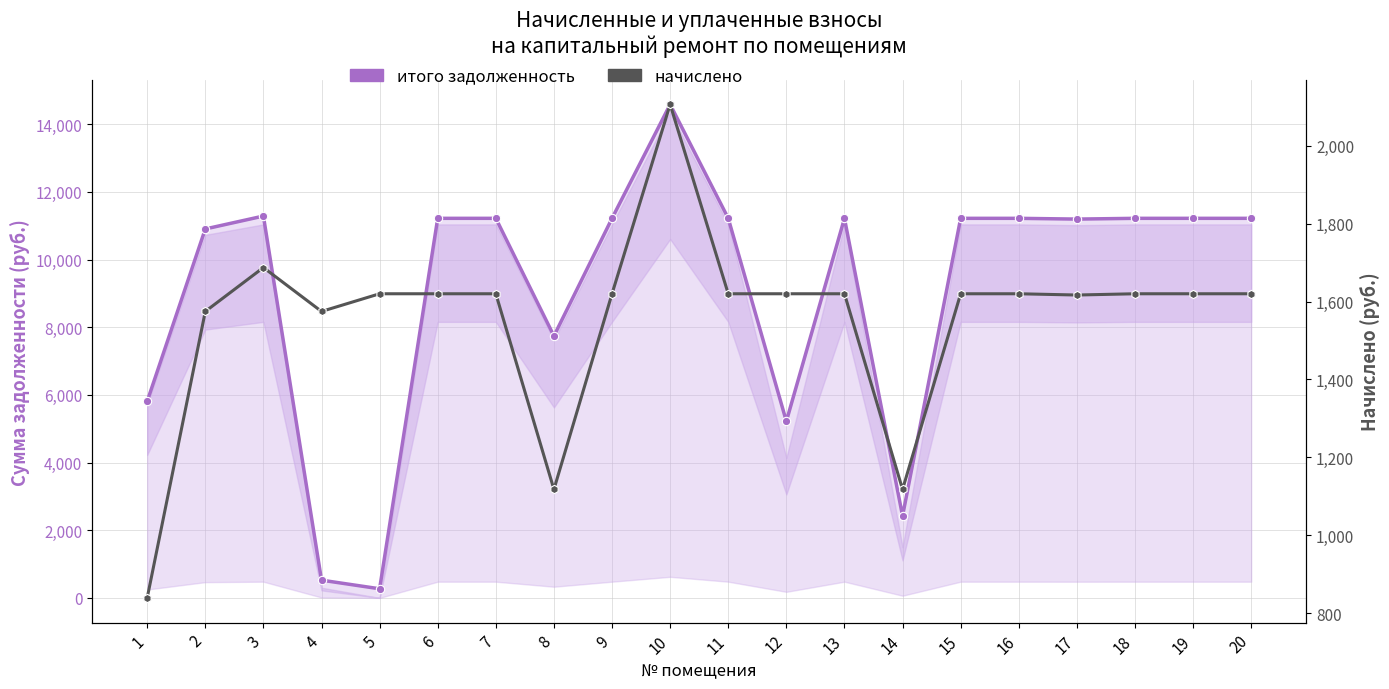

At which category is the sum across all series the highest?

10